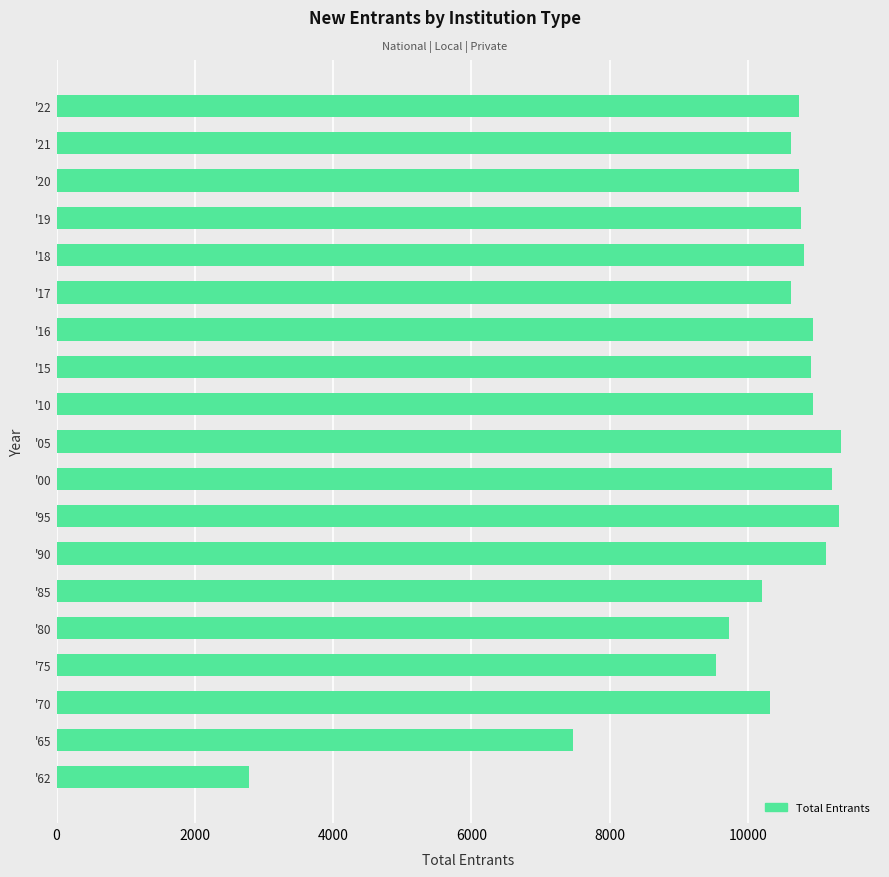

Is it true that the value at '21 is 10620?

True